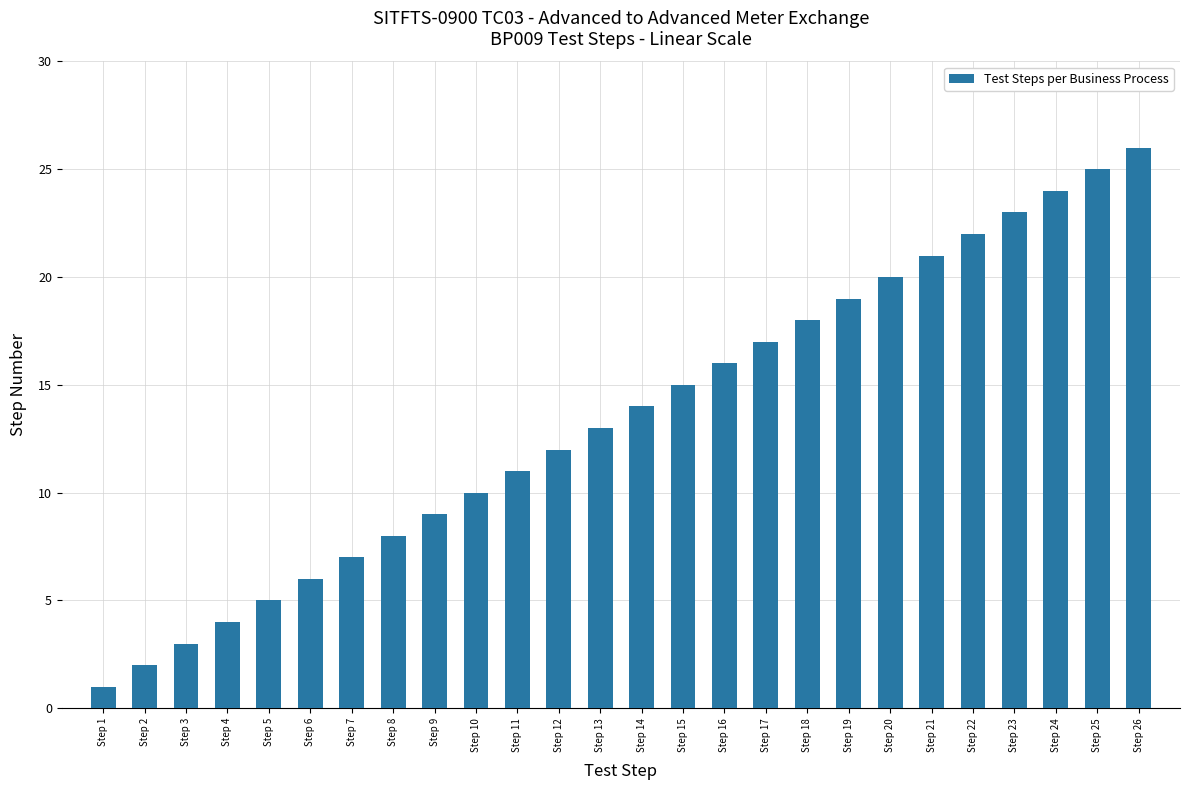

What is the difference between the second highest and second lowest values?

23